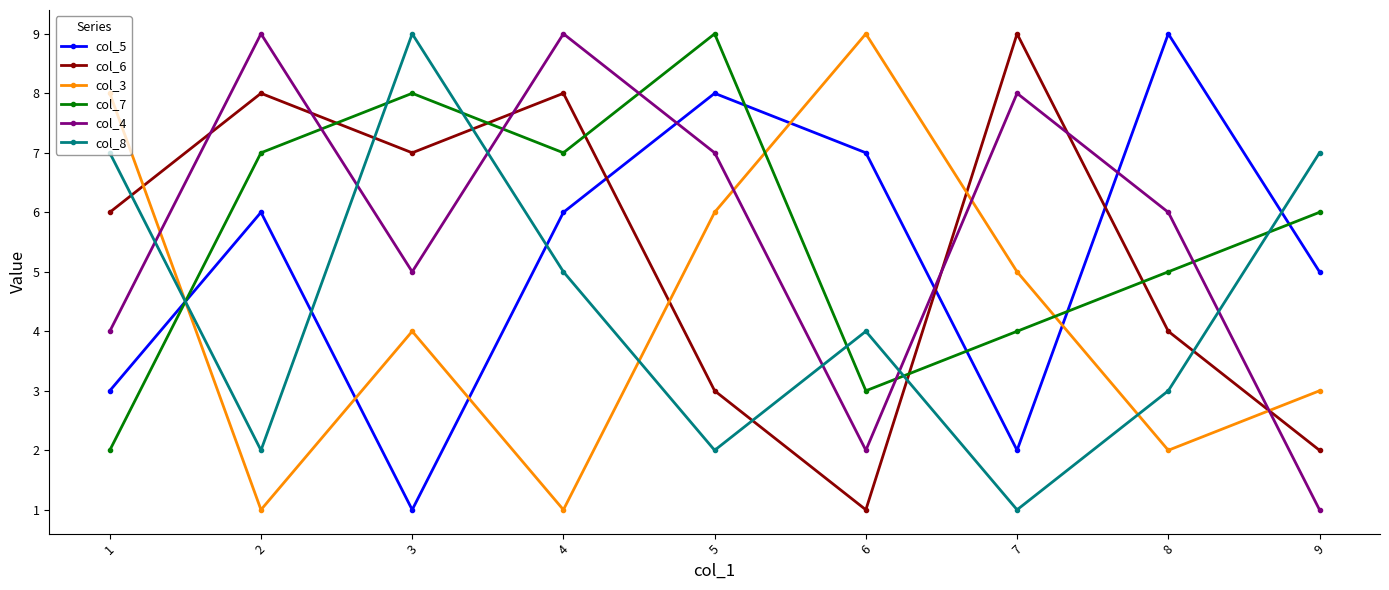

How many intersections are there between col_6 and col_5?

3